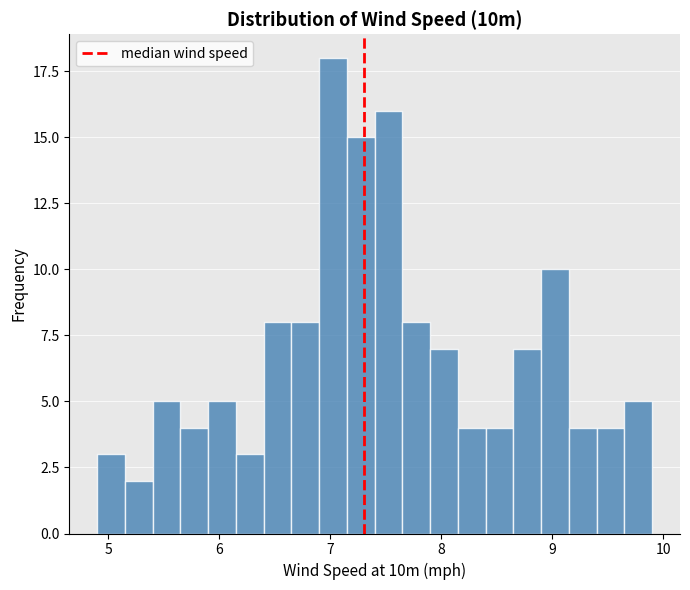

Read against the x-axis, roughly where is the centre of the tallest bar?

7.0